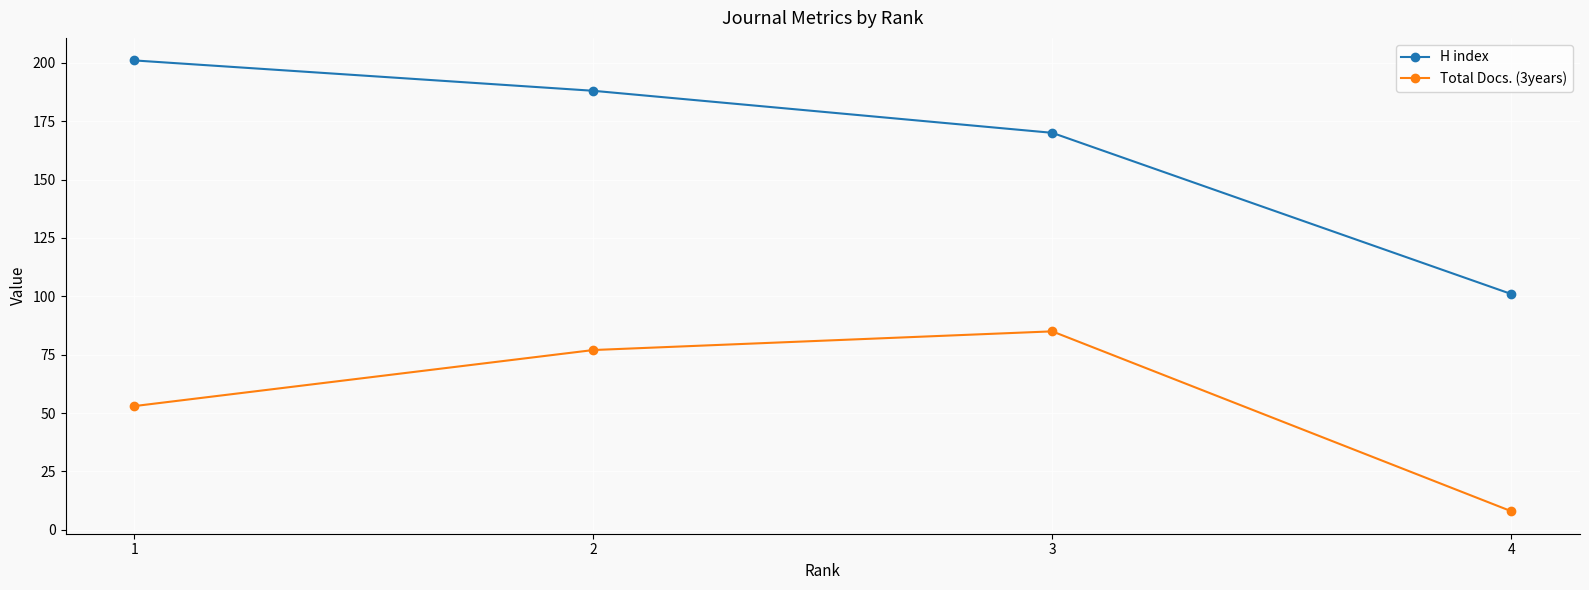

Rank the series by their maximum value, from highest to lowest.

H index, Total Docs. (3years)